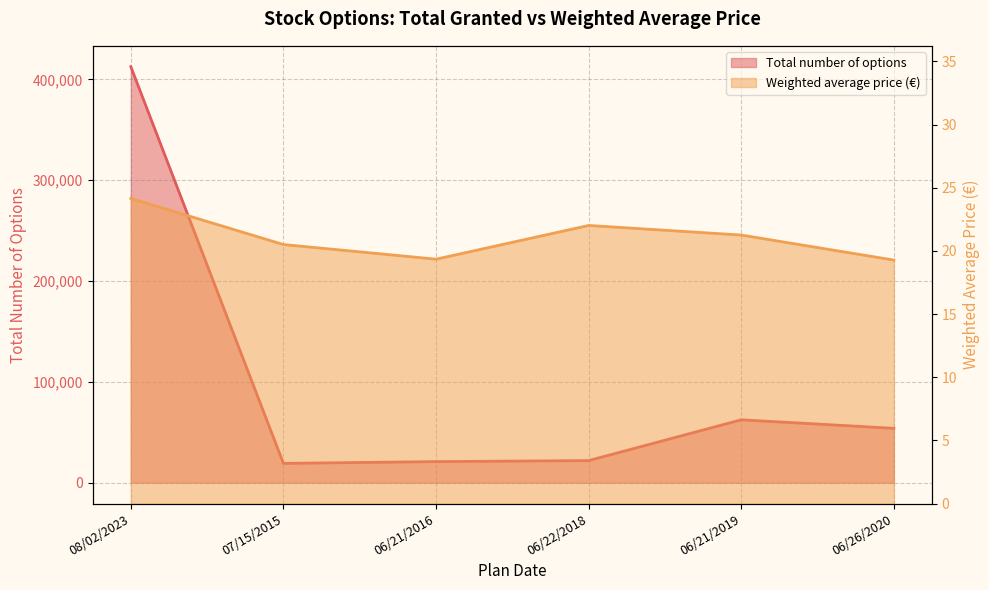

What position from the right is 06/22/2018?

3